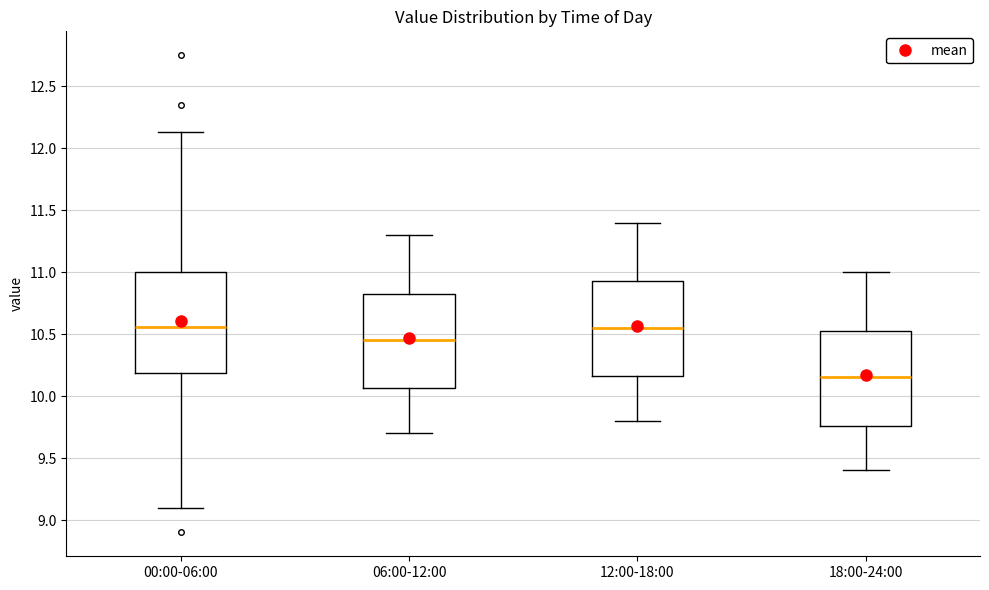

Which box has the lowest median line?

18:00-24:00